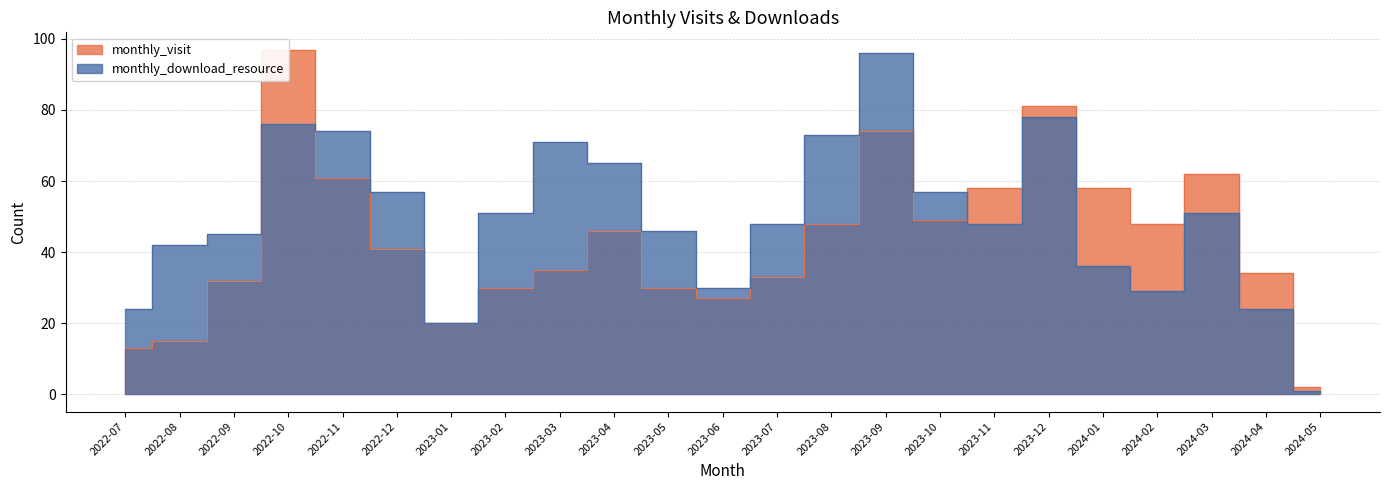

Which category has the highest value in the monthly_visit series?

2022-10